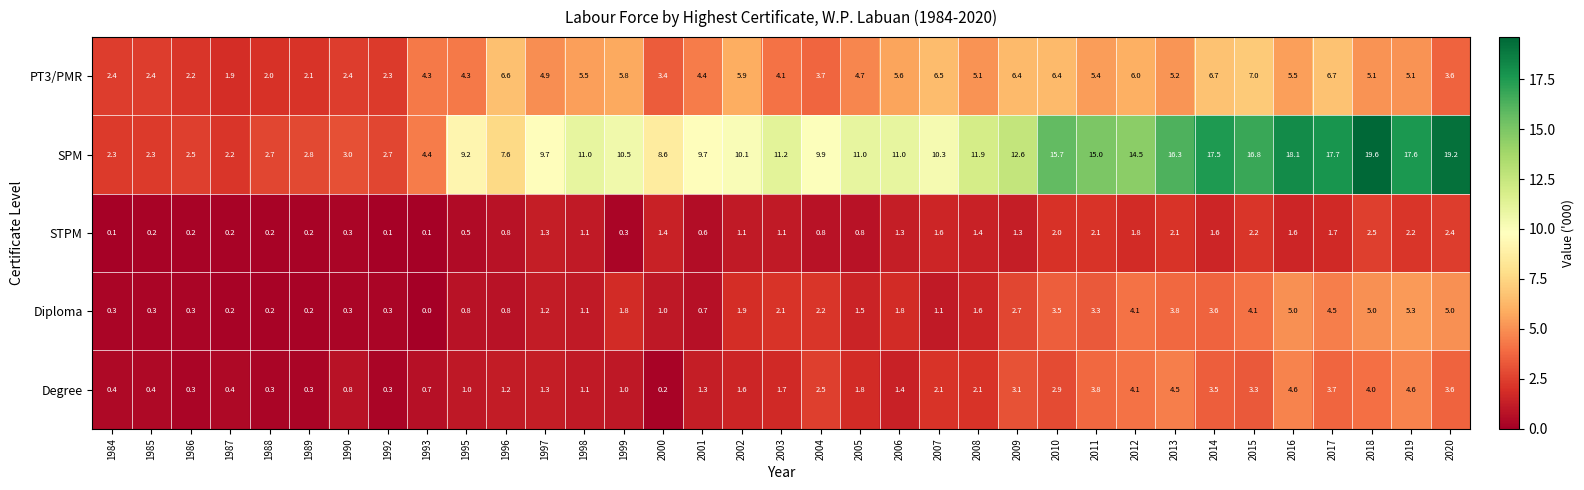

What is the greatest value displayed?

19.6